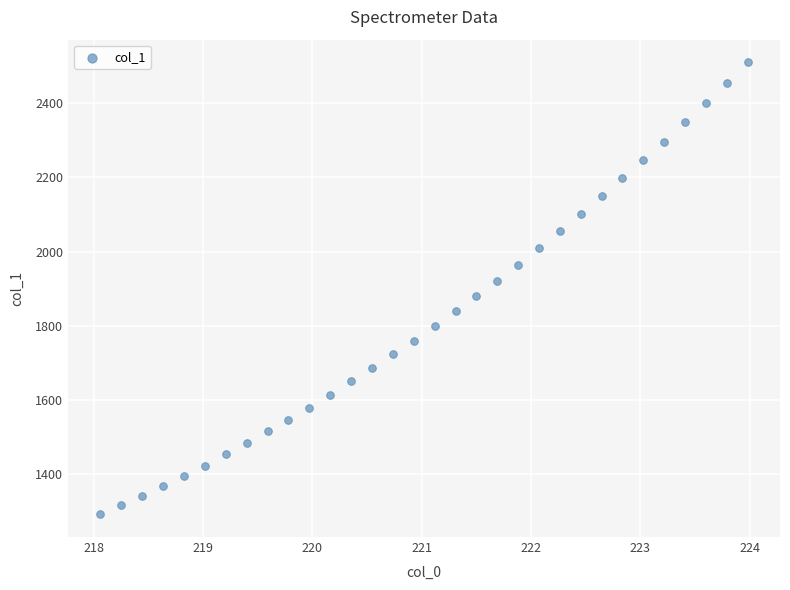

What is the range of X values (max minus min)?

5.9